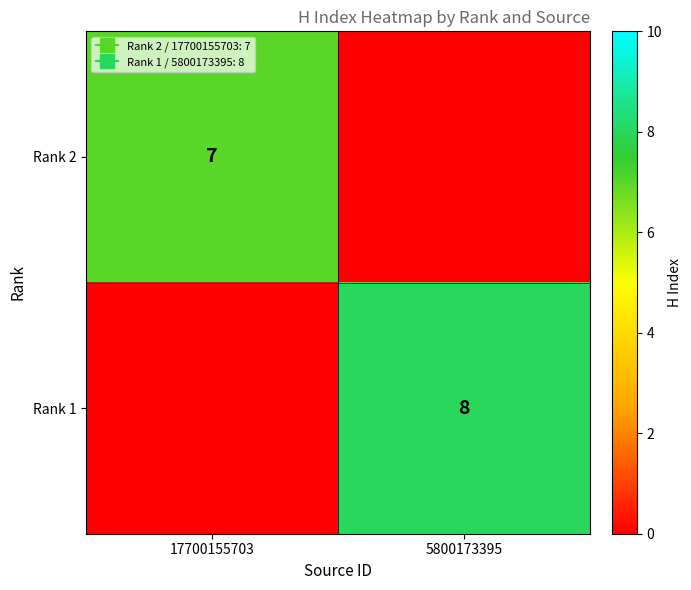

True or false: Rank 2 has a value of 7 at 17700155703.

True